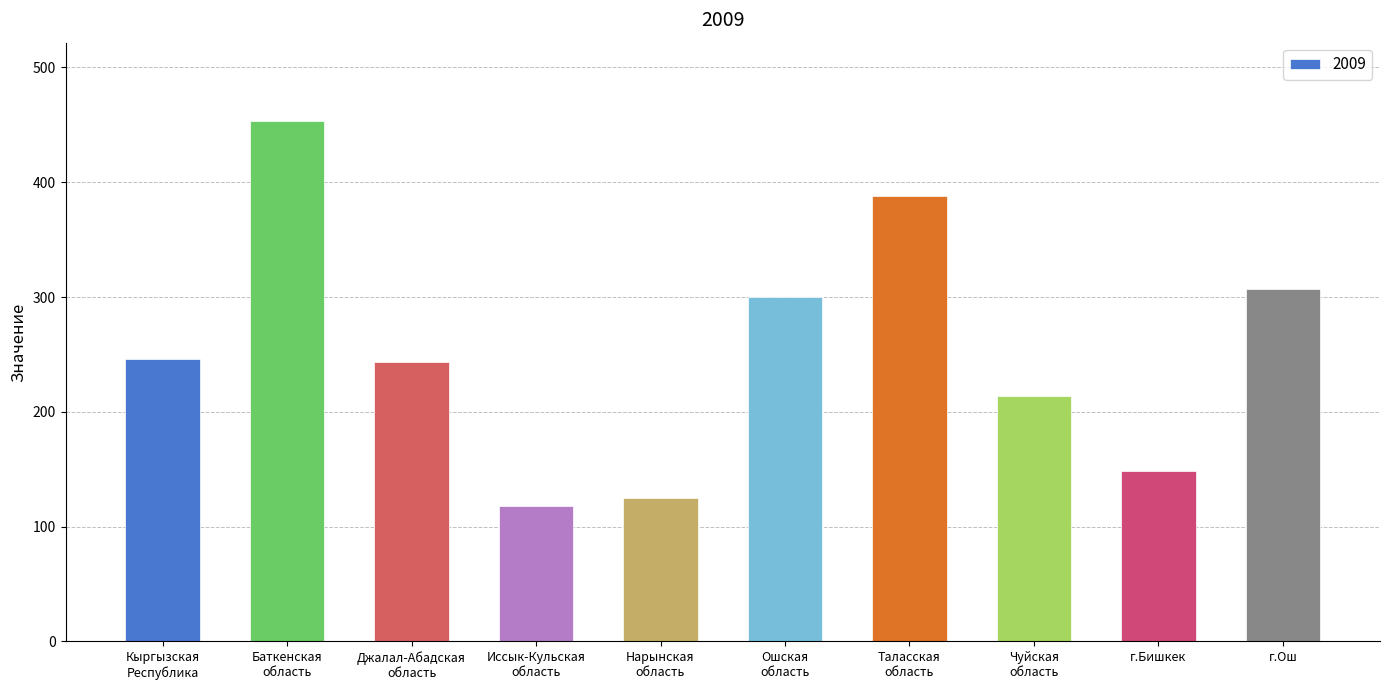

Is it true that the value at Кыргызская
Республика is 338.8?

False